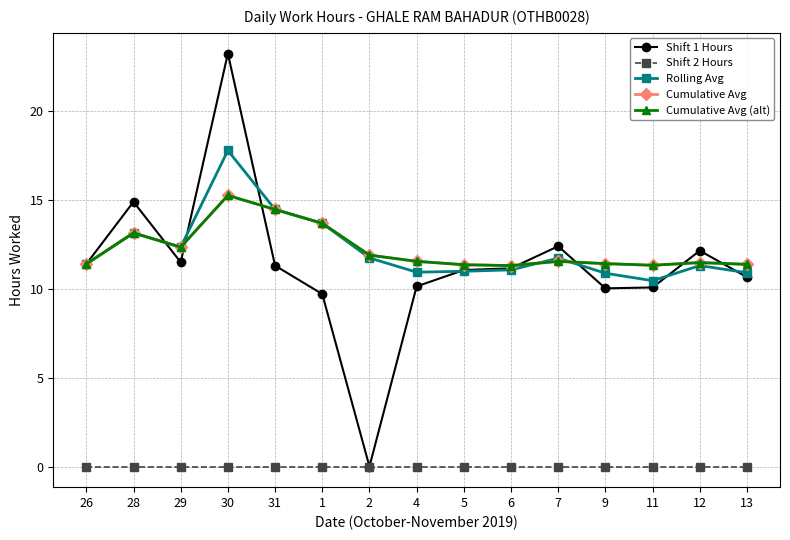

Where is the first local maximum for Rolling Avg?

28